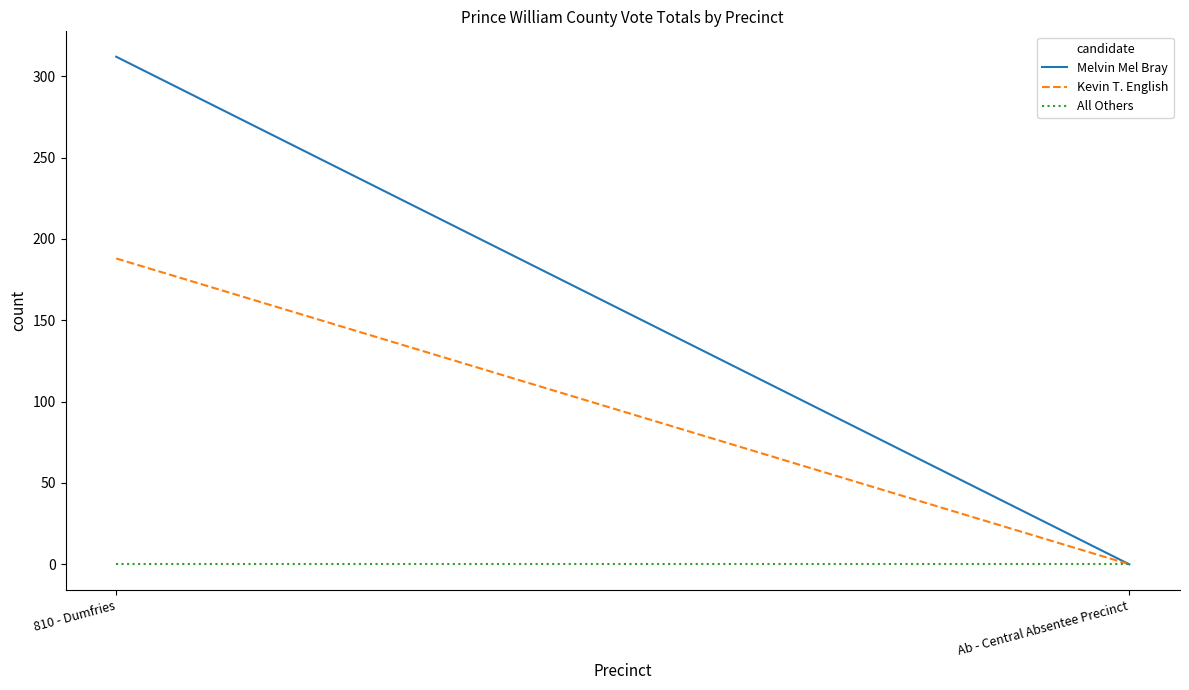

At which category is the sum across all series the highest?

810 - Dumfries